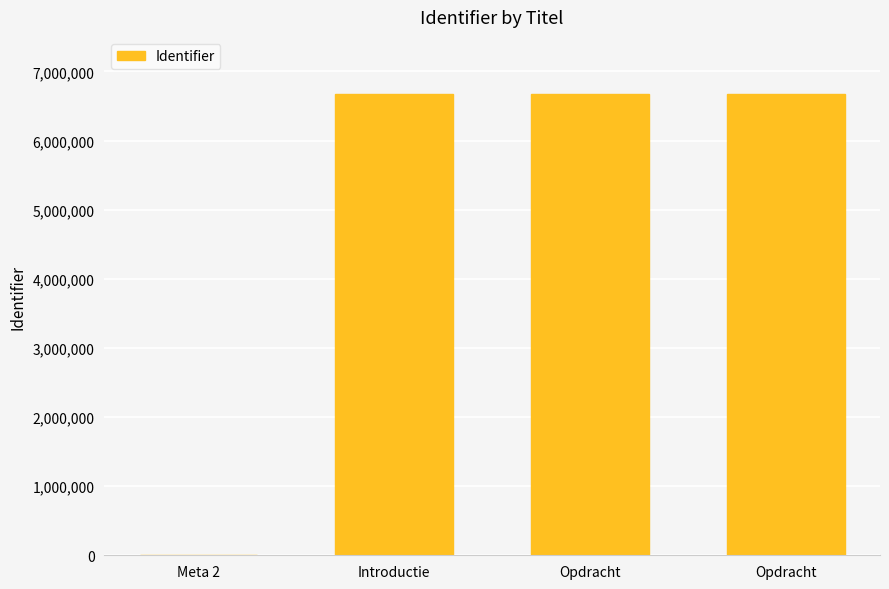

Count the number of data series in this chart.

1